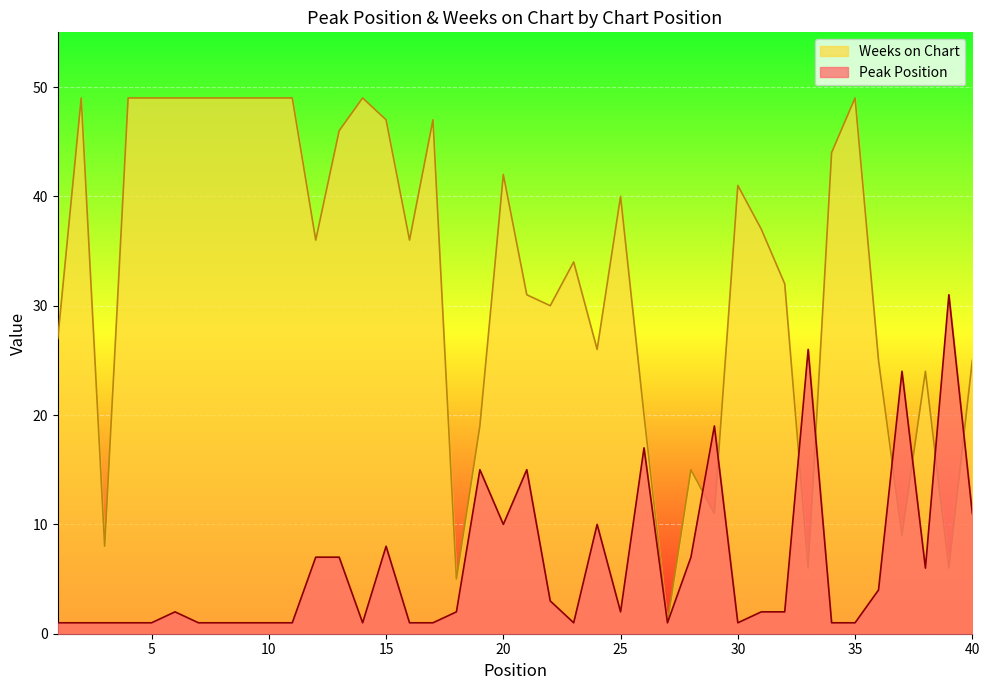

What are all the series names shown in the legend?

Weeks on Chart, Peak Position